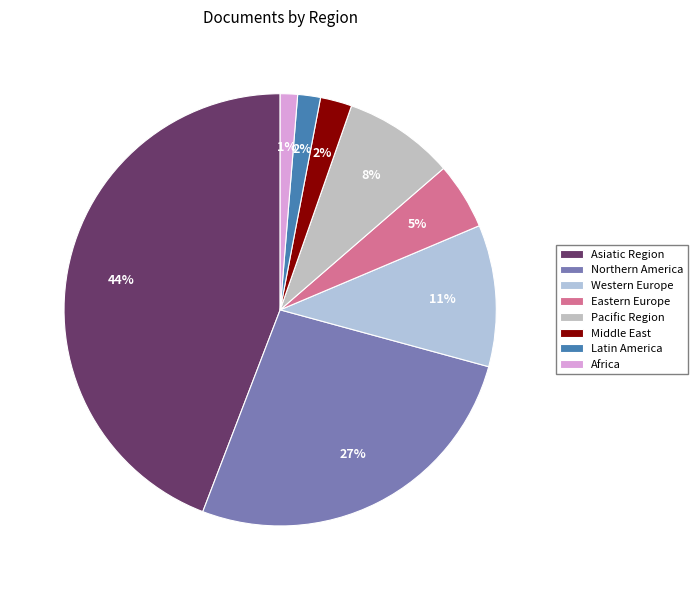

Does Latin America represent more than half of the total?

No